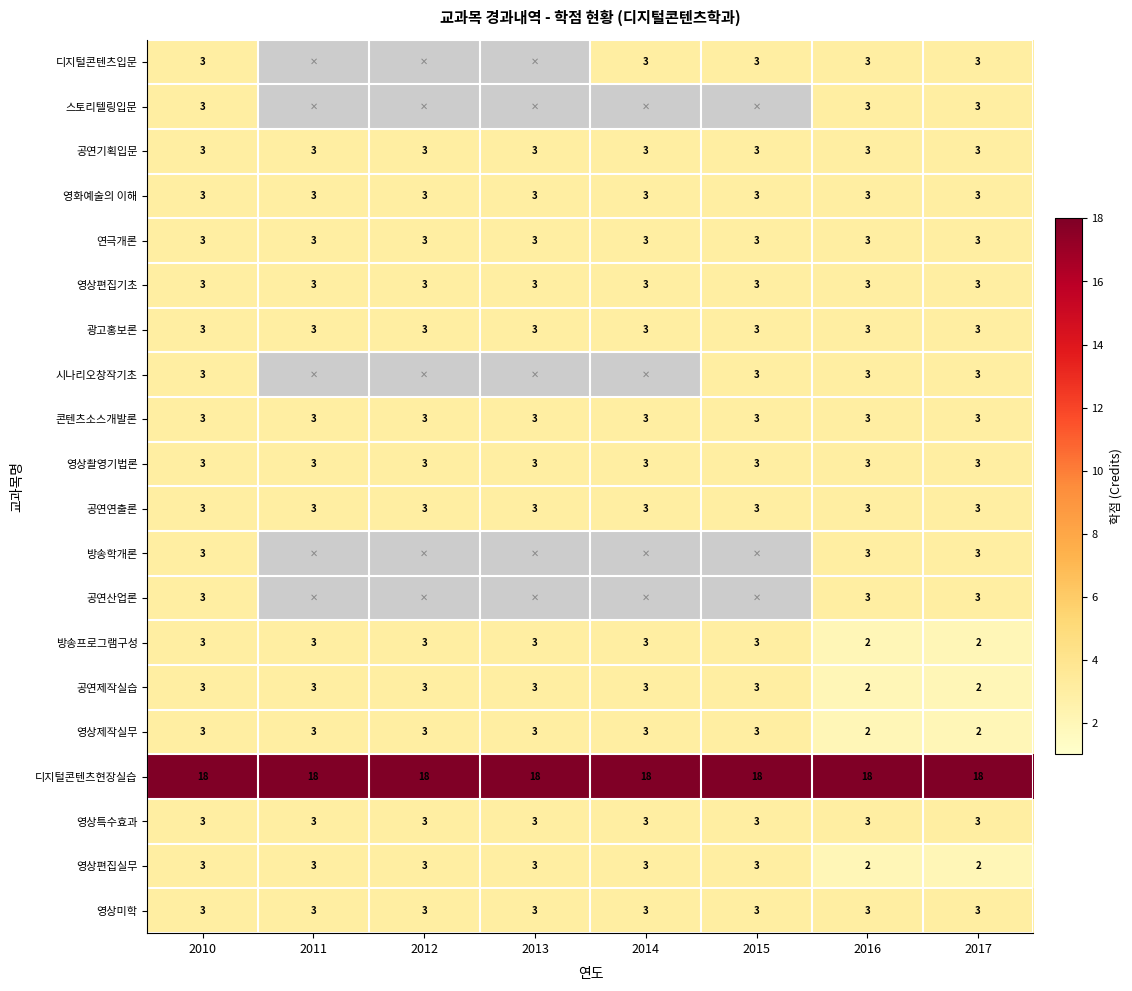

True or false: 공연연출론 has a value of 1 at 2016.

False